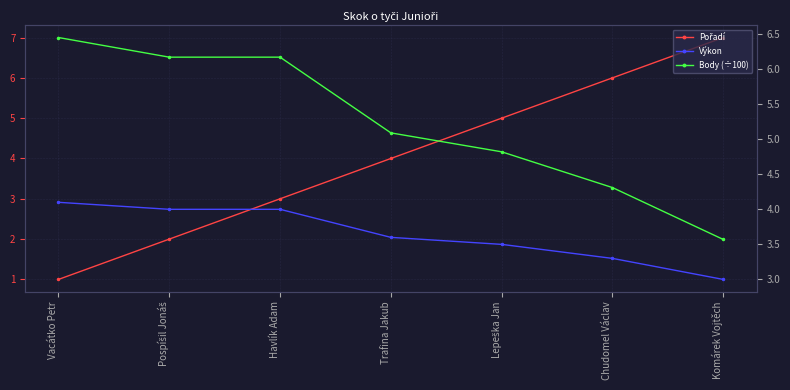

What is the difference between the highest and lowest values at Havlík Adam?

3.2